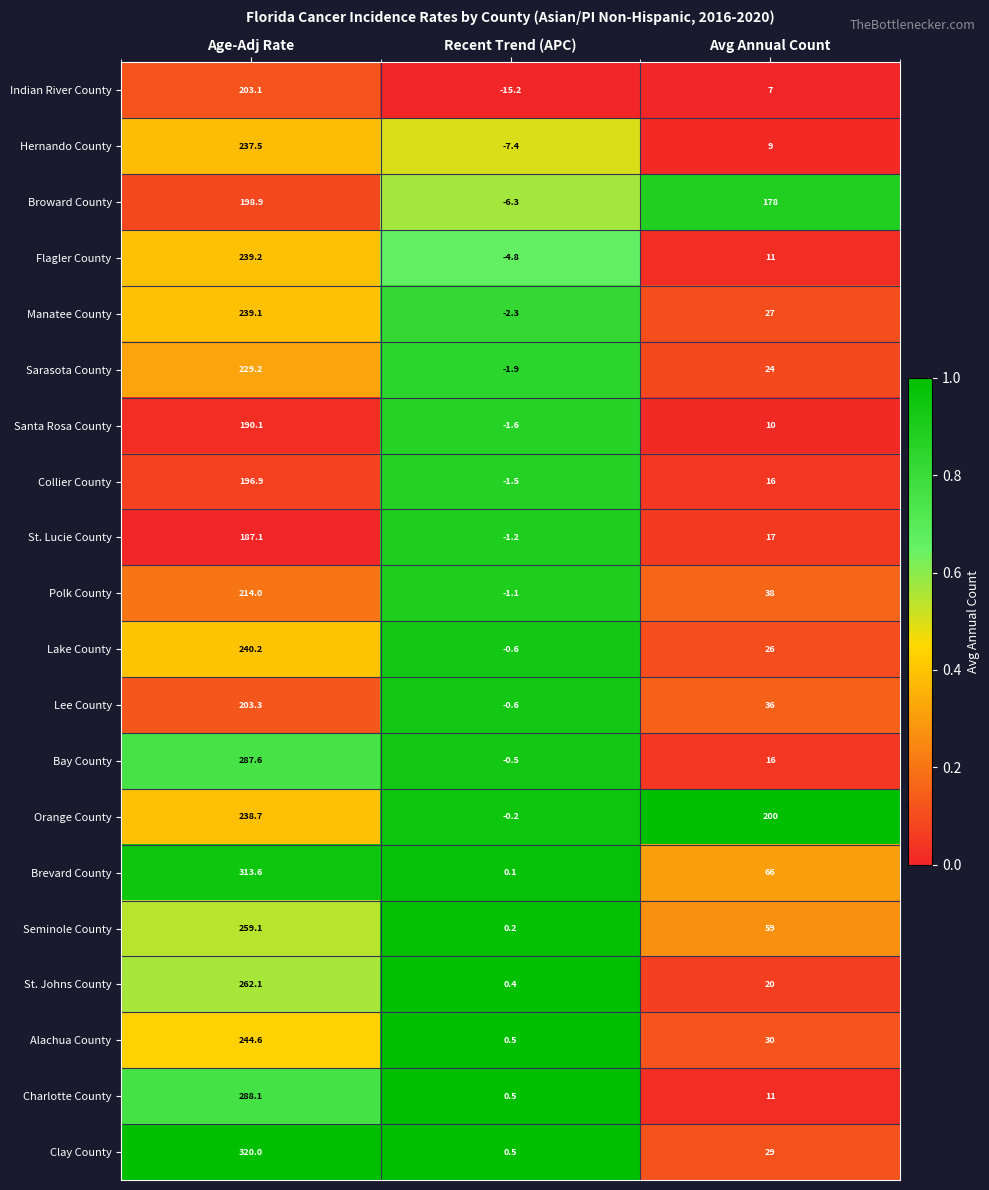

Between Recent Trend (APC) and Avg Annual Count, which series saw the biggest shift?

Orange County